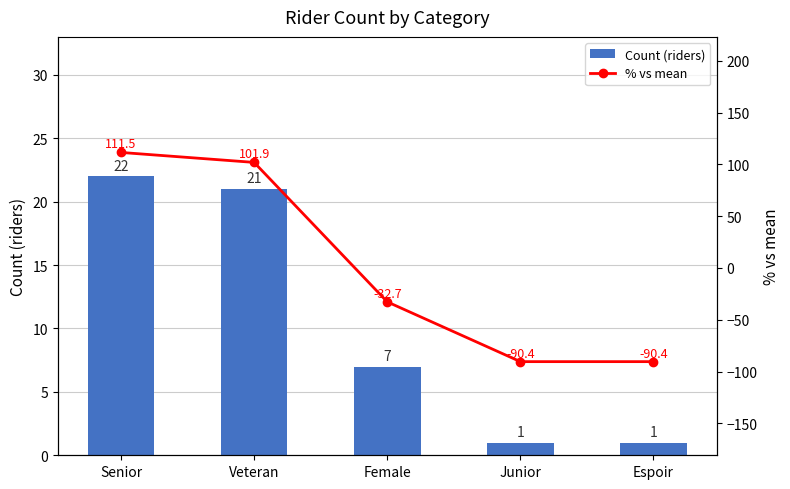

What is the minimum value for Count (riders)?

1